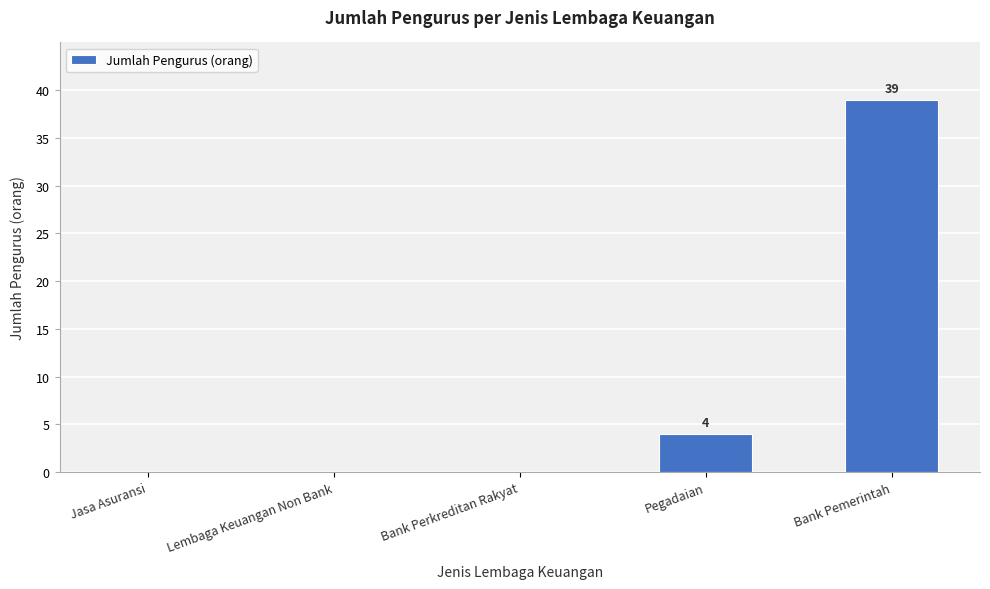

Reading left to right, list all the values displayed in this chart.

Jasa Asuransi=0	Lembaga Keuangan Non Bank=0	Bank Perkreditan Rakyat=0	Pegadaian=4	Bank Pemerintah=39